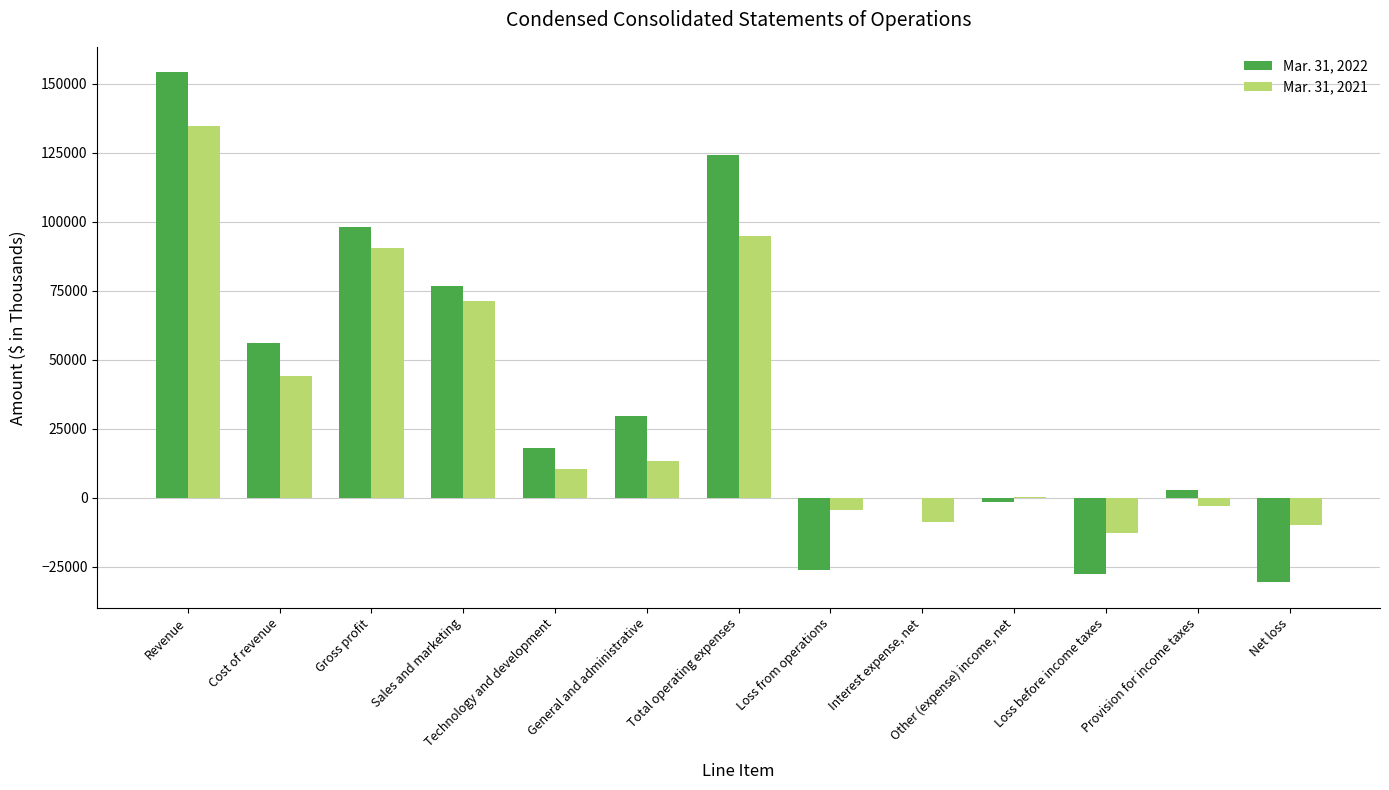

The value of Mar. 31, 2022 at Net loss is -16397. True or false?

False